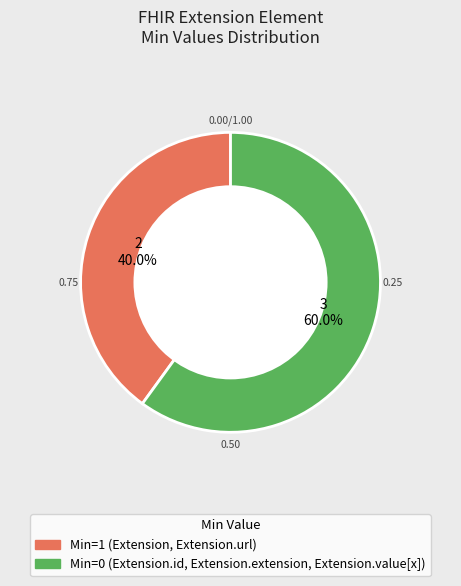

Is there any slice that represents more than half of the pie?

Yes